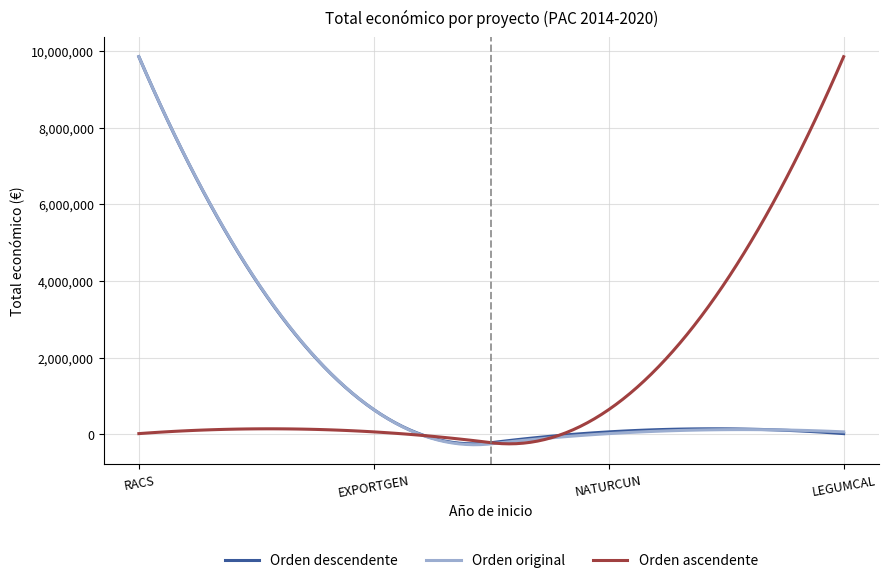

What is the lowest value of the Orden descendente series?

-247202.9